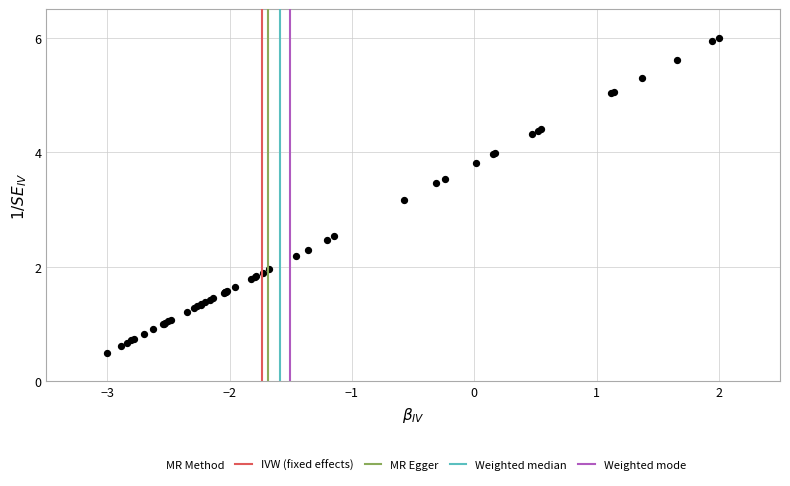

What Y value in the scatter plot is closest to 3?

3.2